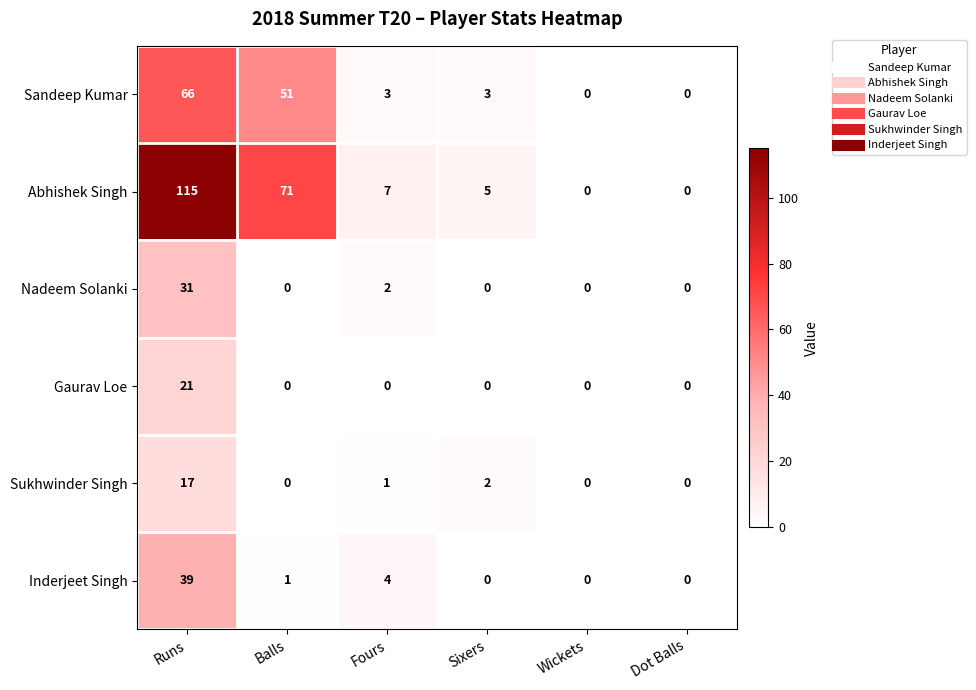

The value of Inderjeet Singh at Runs is 39. True or false?

True